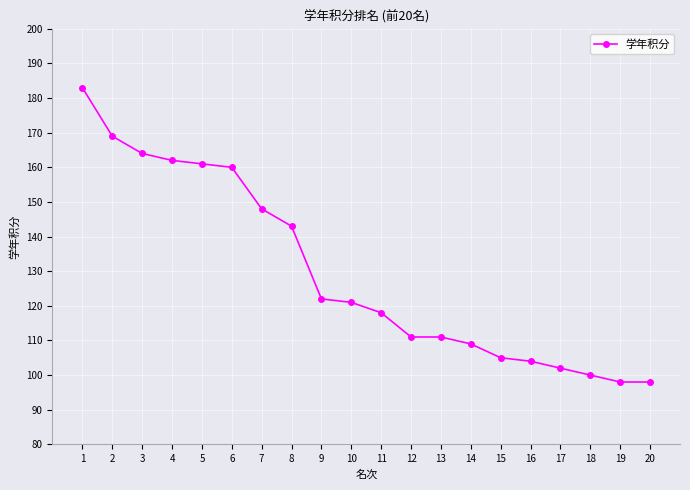

What is the greatest value displayed?

183